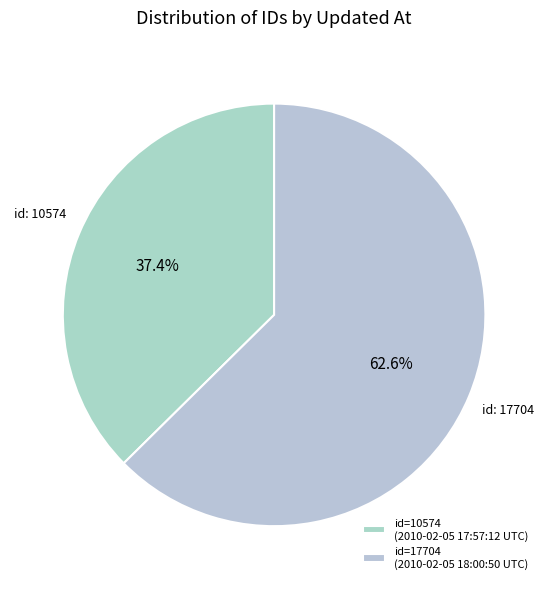

To the nearest percent, what is the average slice percentage?

50%